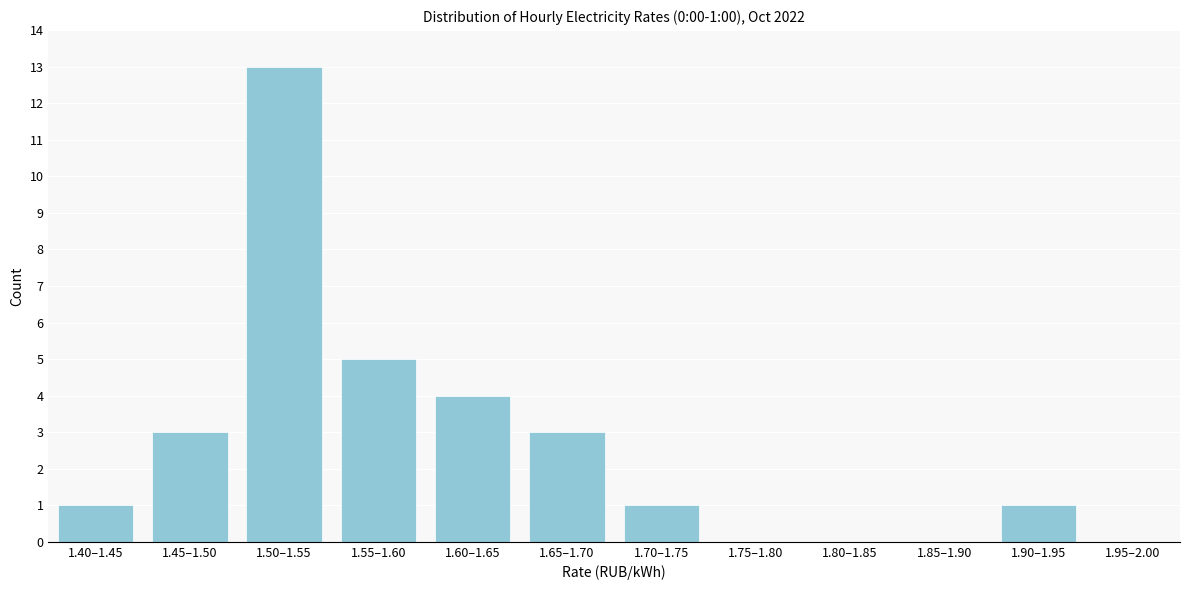

Reading left to right, extract all data points from this chart.

1.40–1.45=1	1.45–1.50=3	1.50–1.55=13	1.55–1.60=5	1.60–1.65=4	1.65–1.70=3	1.70–1.75=1	1.75–1.80=0	1.80–1.85=0	1.85–1.90=0	1.90–1.95=1	1.95–2.00=0